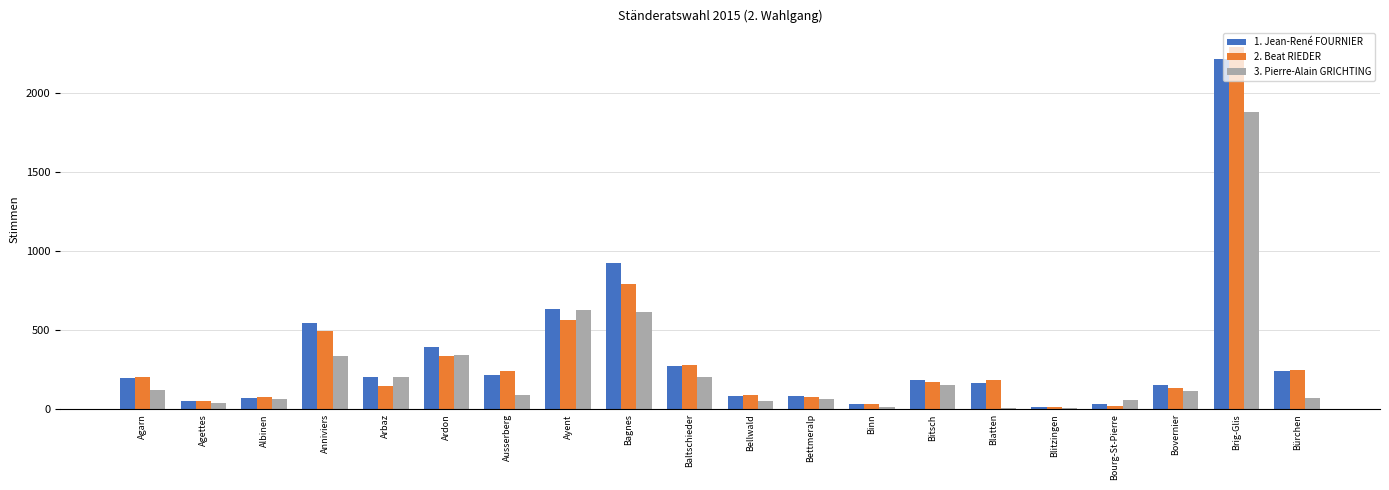

Are the bars horizontal?

No